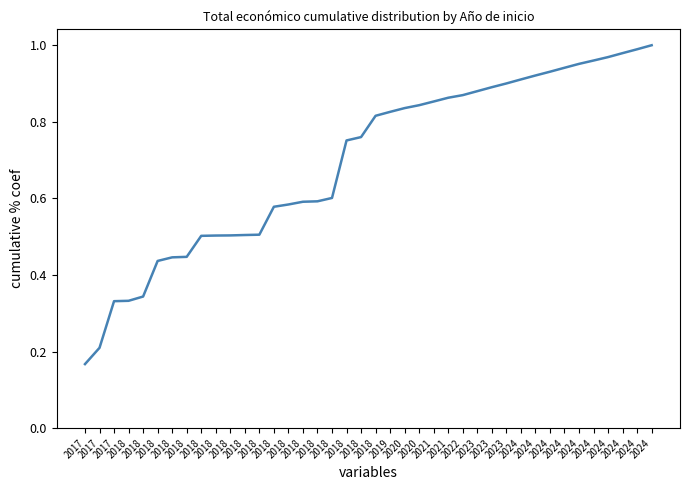

What is the approximate value at 2024?

0.9